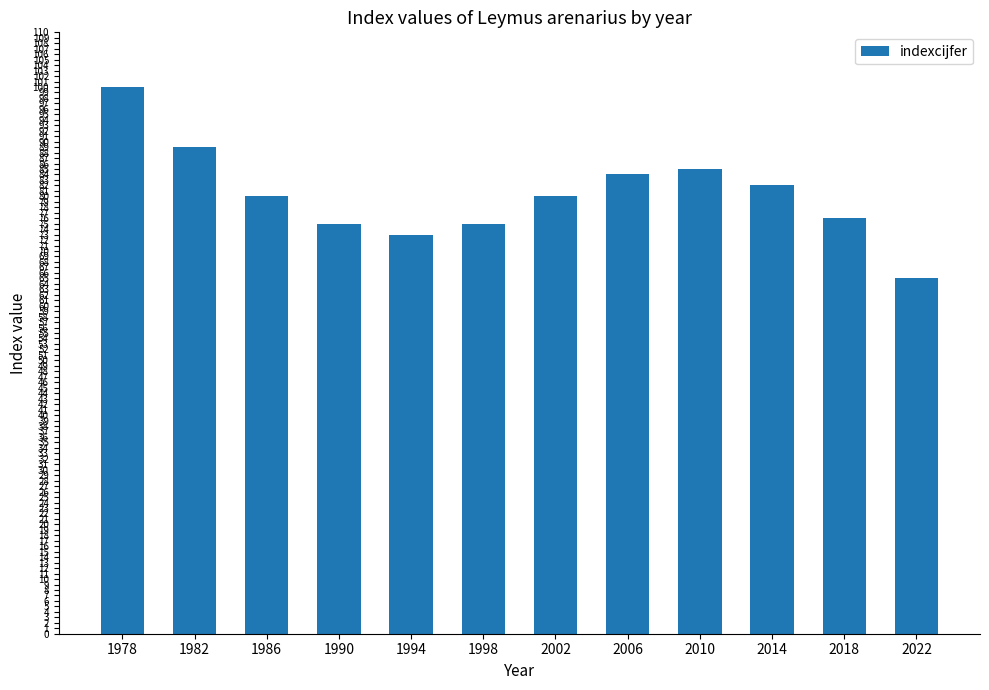

Count the number of categories in the chart.

12